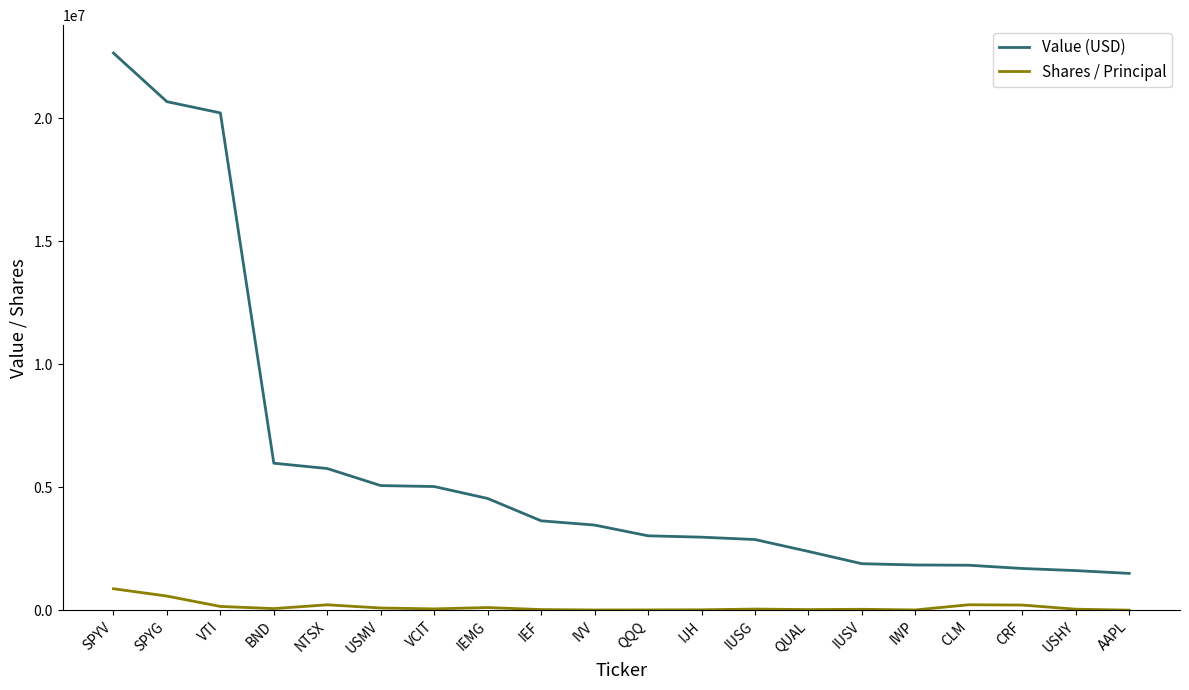

What is the difference between the maximum and minimum values in the Value (USD) series?

21153000